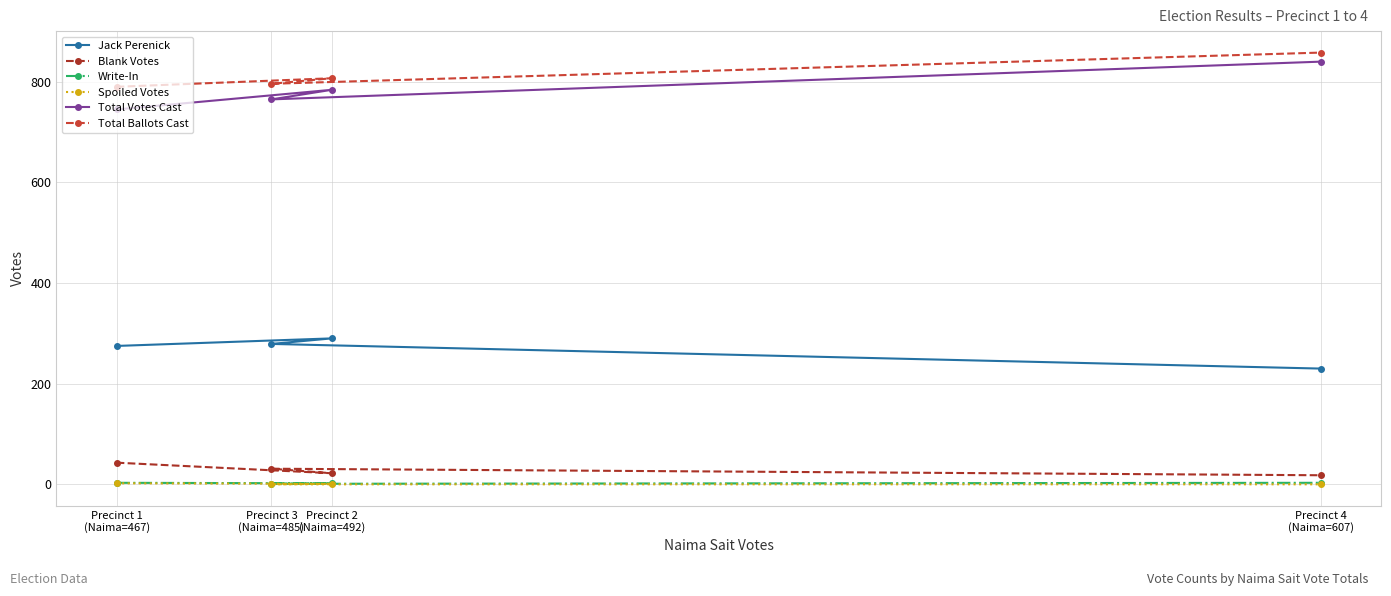

True or false: Blank Votes has more than 2 interior local peaks.

False